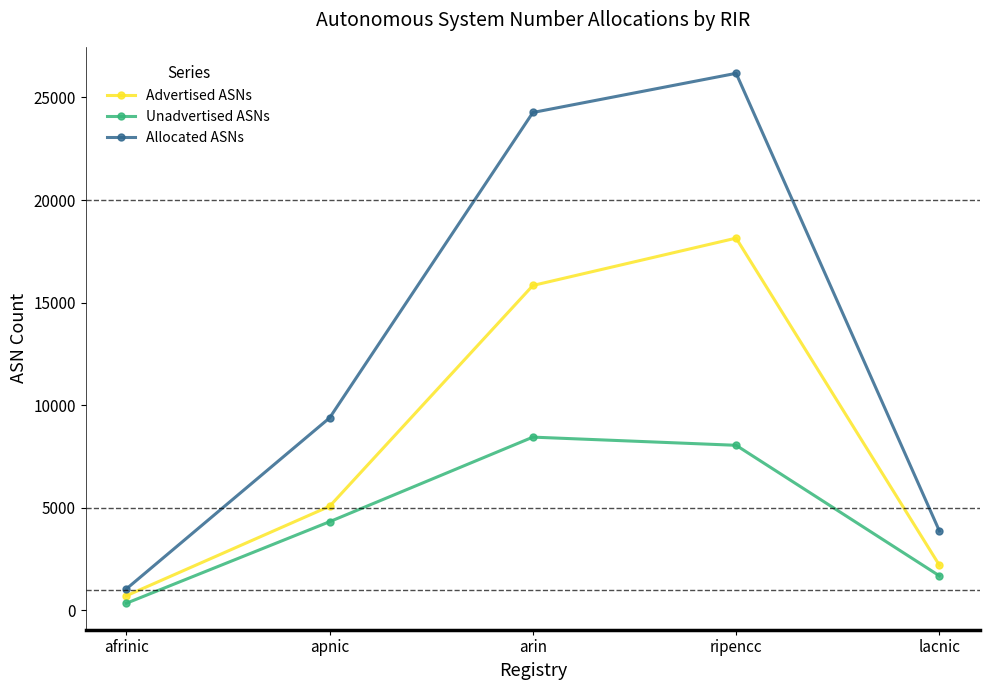

At which category is the sum across all series the highest?

ripencc